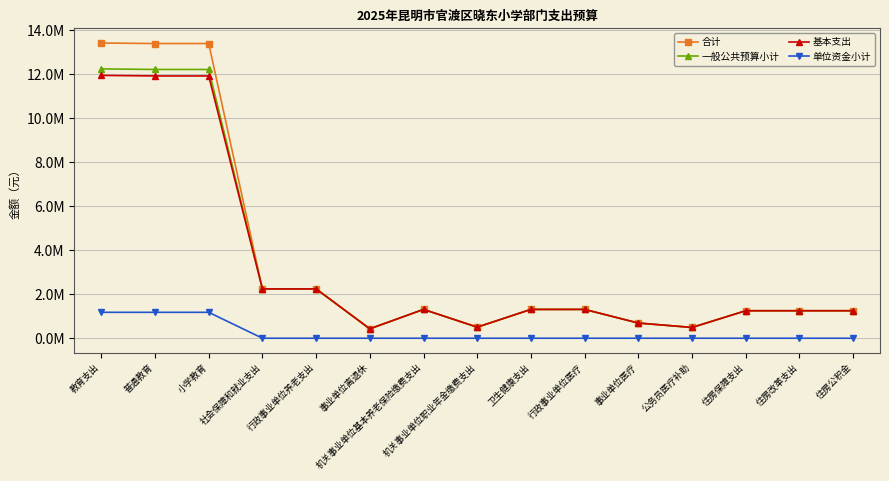

Does the chart have visible grid lines?

Yes